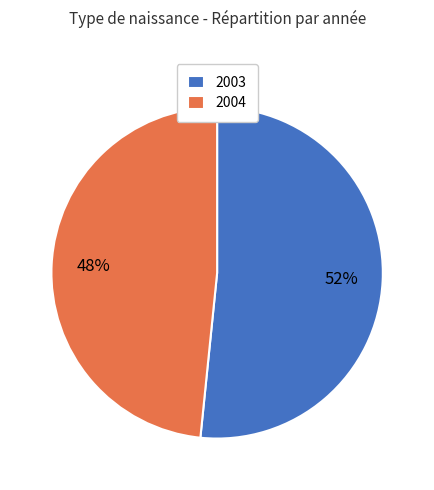

Do 2004 and 2003 together represent more than half of the pie?

Yes